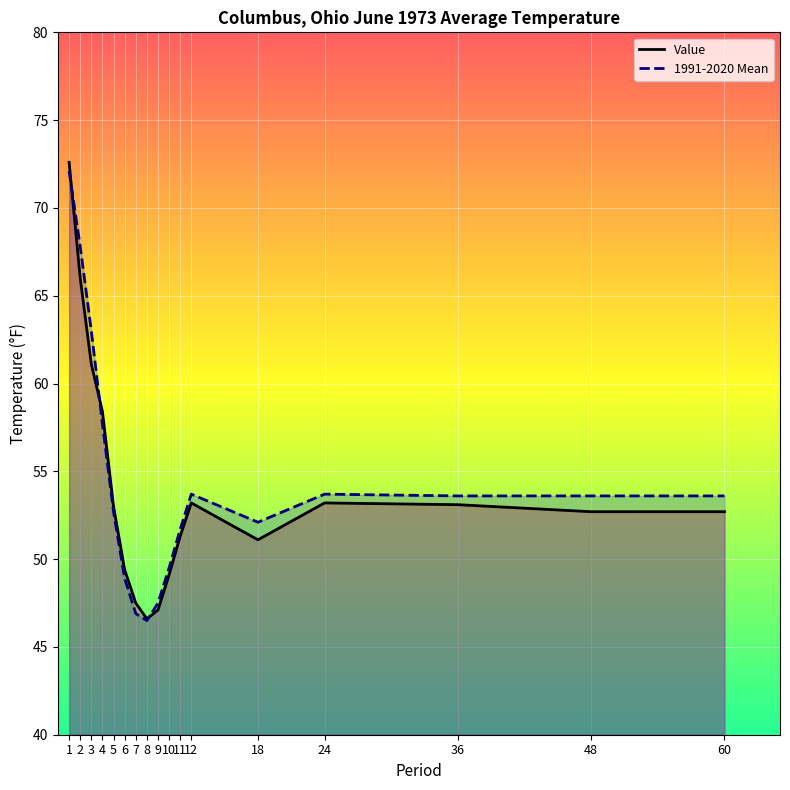

How many lines are shown in the chart?

2